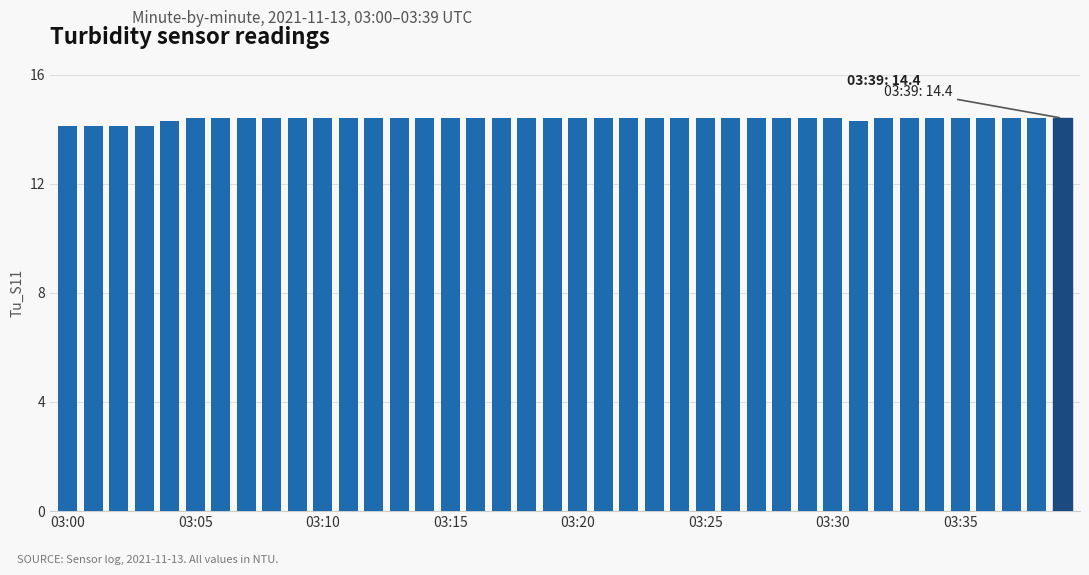

What is the maximum value shown in the chart?

14.4